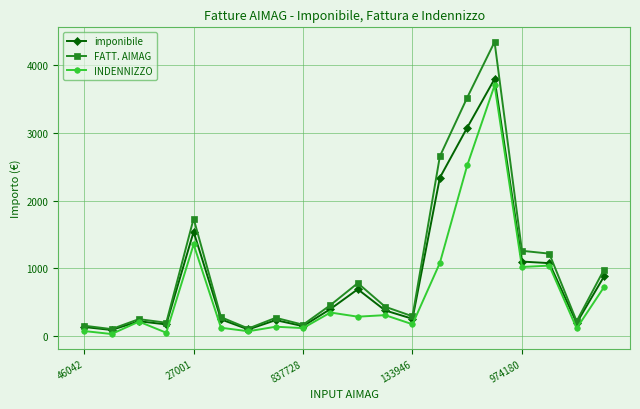

True or false: FATT. AIMAG has more than 2 interior local peaks.

True